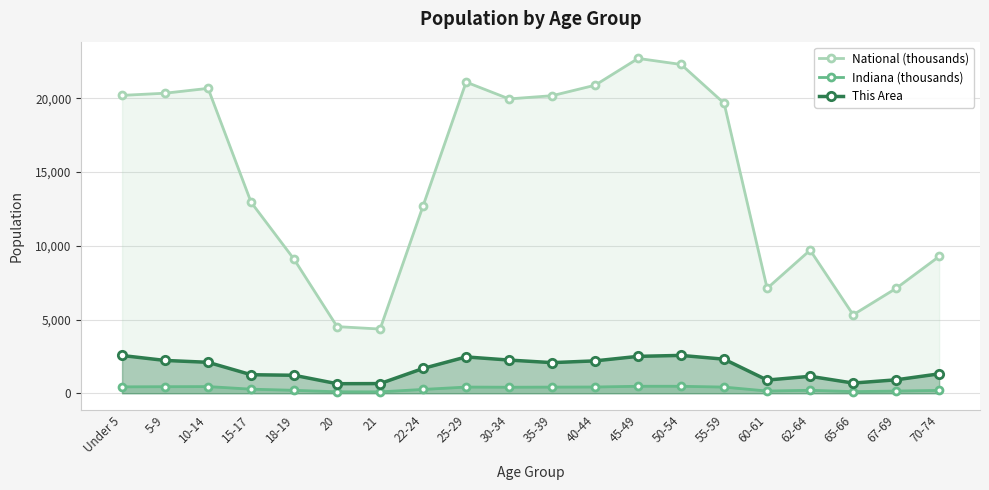

How many lines are shown in the chart?

3